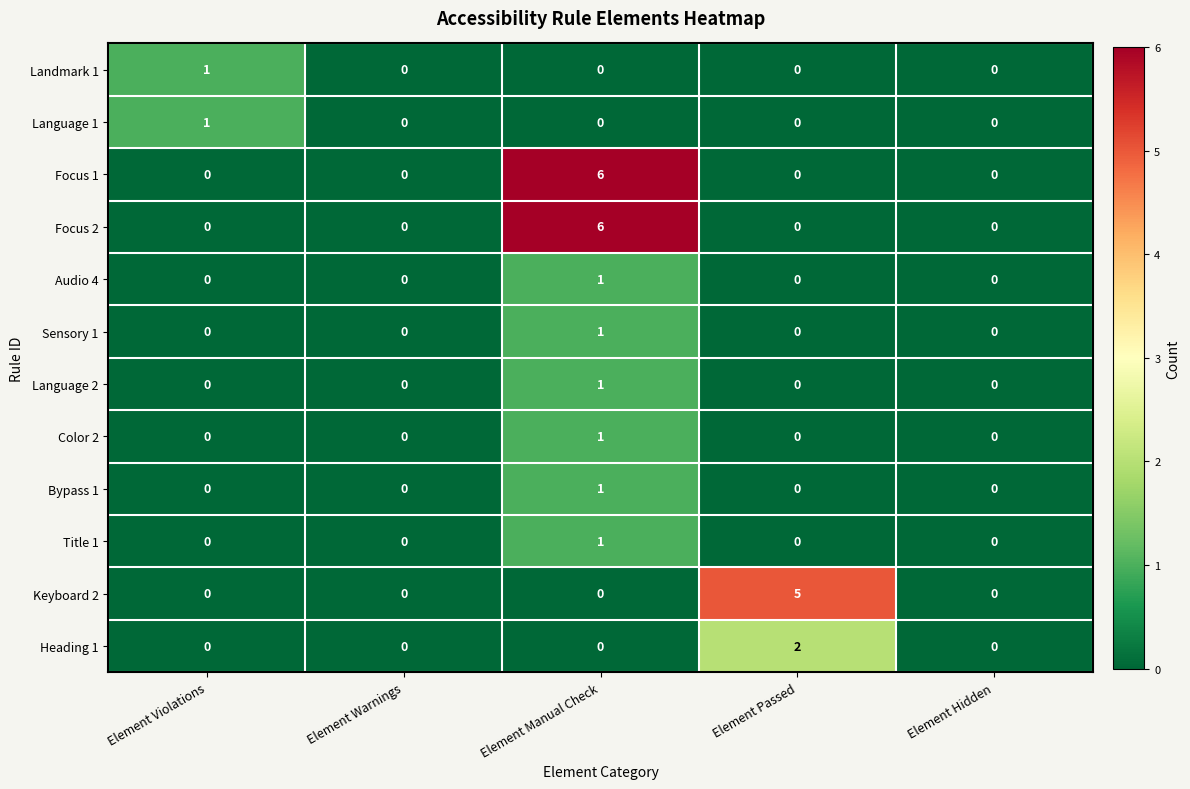

How many data points in Focus 2 are above 0?

1